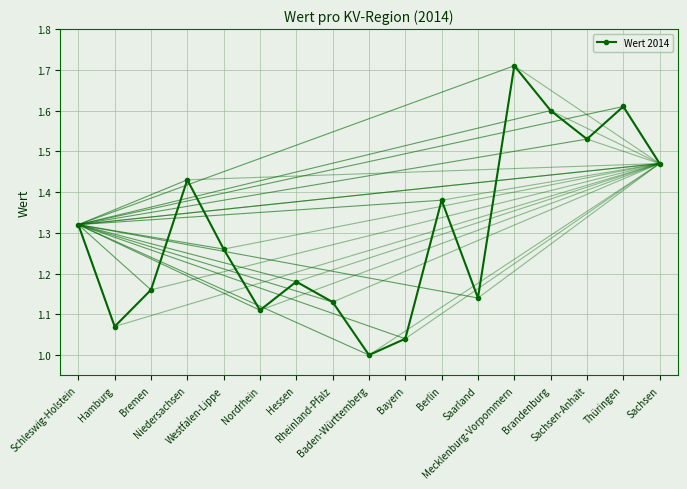

The chart shows a value of 1.7 at Baden-Württemberg. True or false?

False